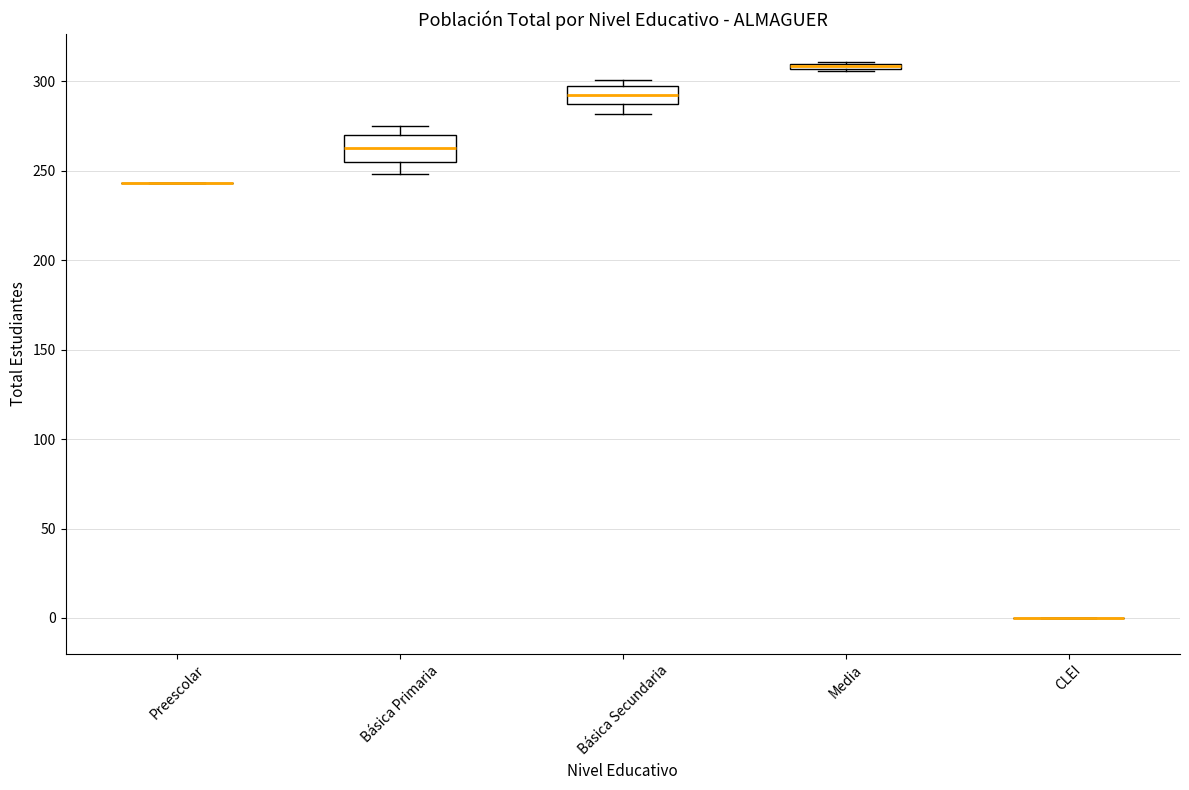

Comparing the boxes themselves (not the whiskers), which one is the tallest?

Básica Primaria